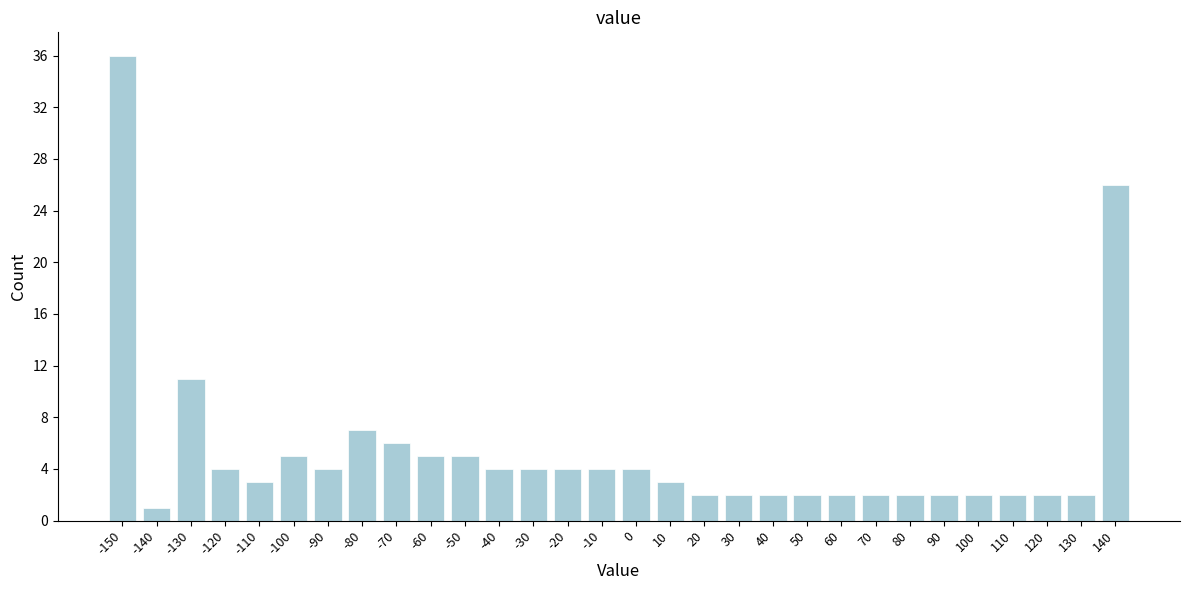

Reading right to left, transcribe all the data shown in this chart.

26	2	2	2	2	2	2	2	2	2	2	2	2	3	4	4	4	4	4	5	5	6	7	4	5	3	4	11	1	36